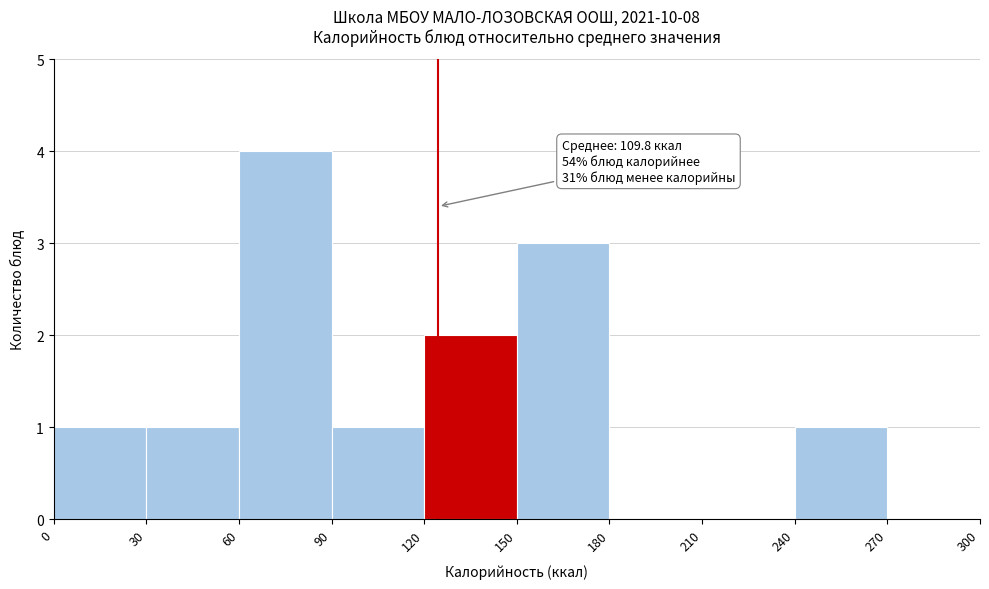

Over which range of the x-axis is the bar tallest?

60 to 90